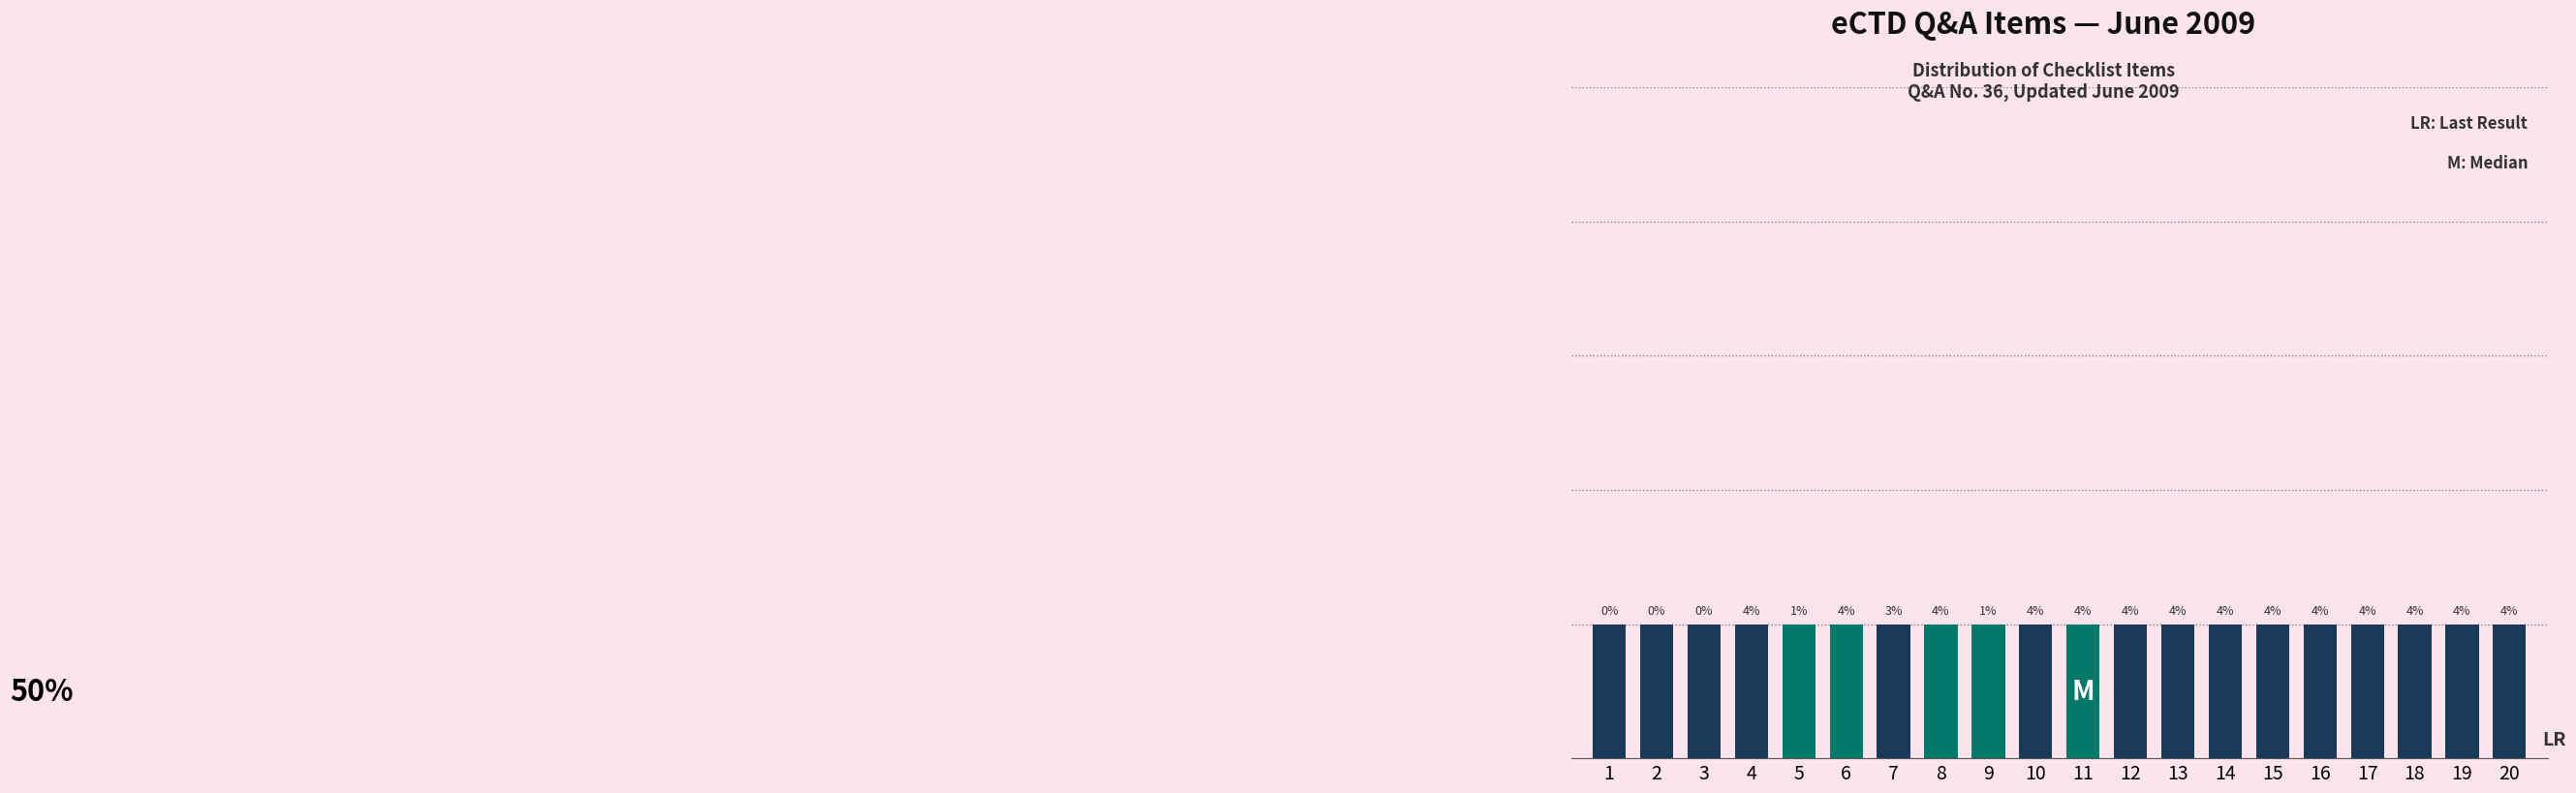

Rank the categories by value from lowest to highest.

1, 2, 3, 4, 5, 6, 7, 8, 9, 10, 11, 12, 13, 14, 15, 16, 17, 18, 19, 20